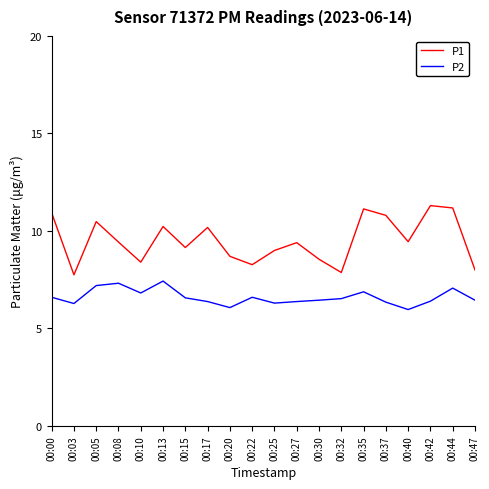

What is the difference between the maximum and minimum values in the P2 series?

1.5